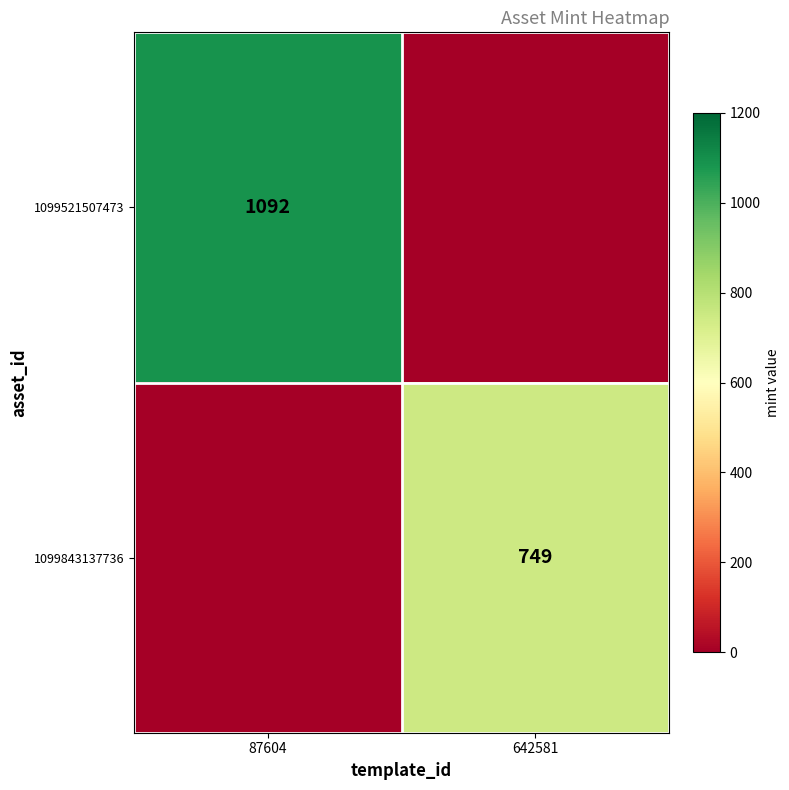

The value of 1099843137736 at 642581 is 749. True or false?

True